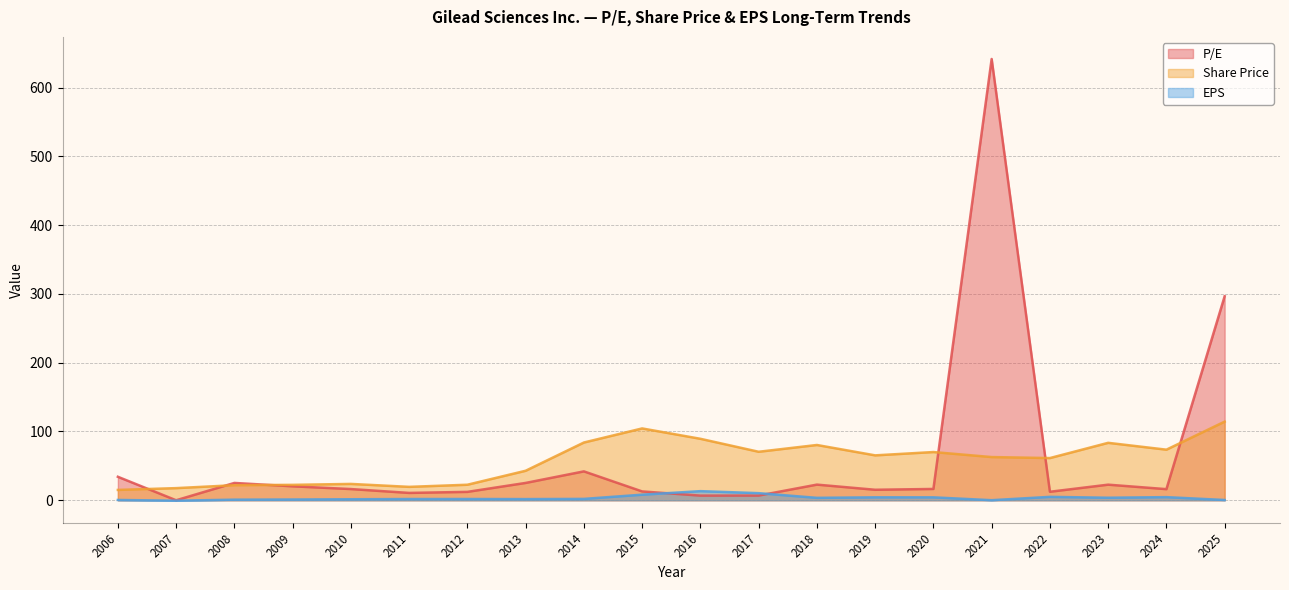

What is the sum of all Share Price values?

1145.2